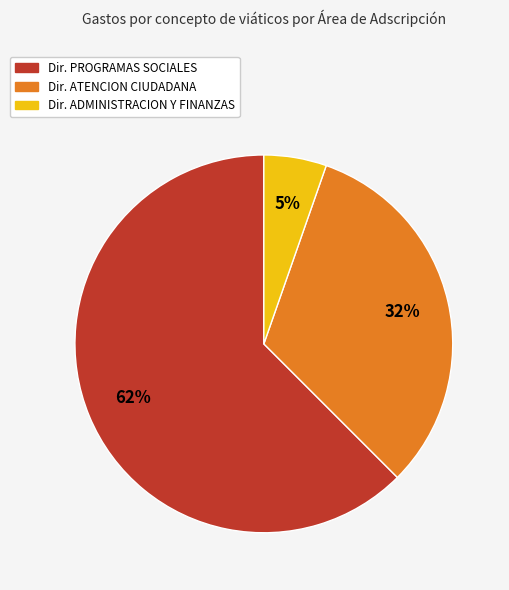

Does any single category account for the majority?

Yes